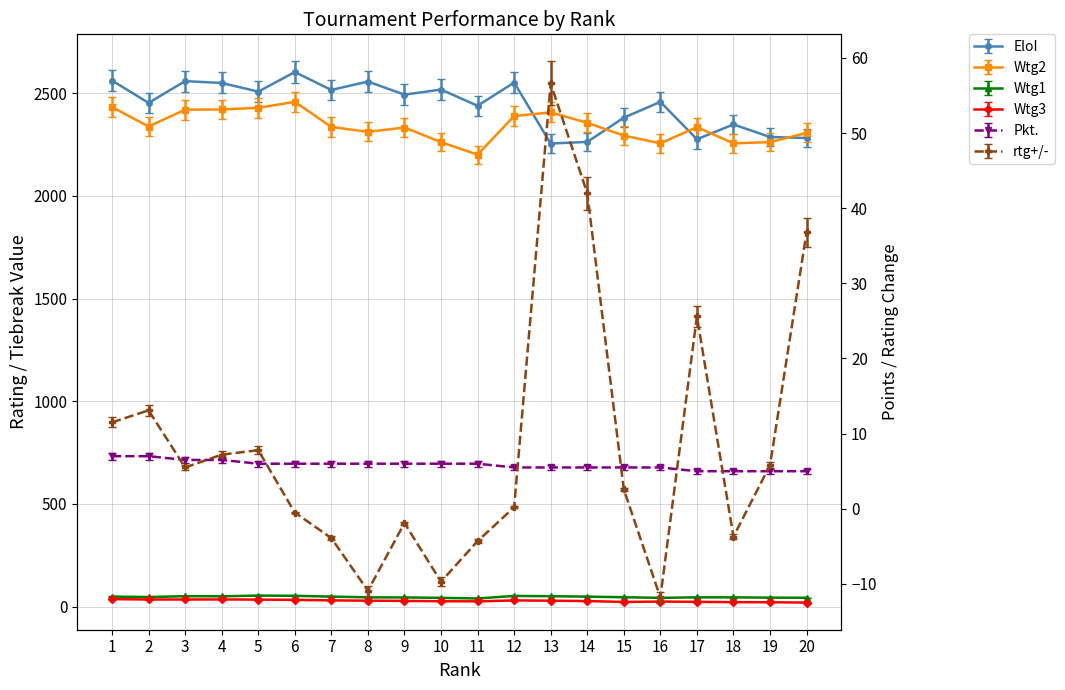

At which category is the sum across all series the highest?

6